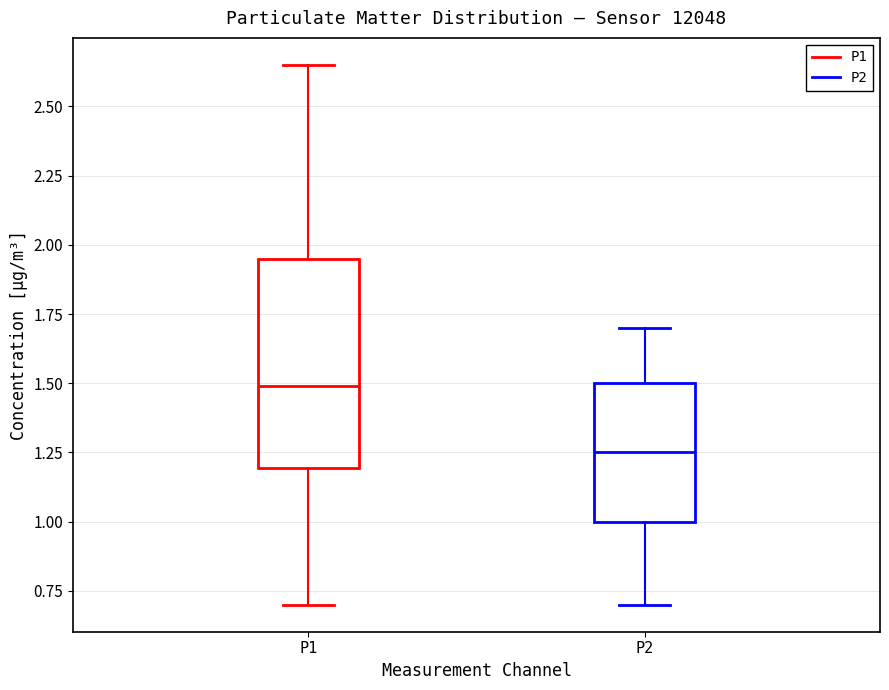

Which box is the tallest, from its lower edge to its upper edge?

P1